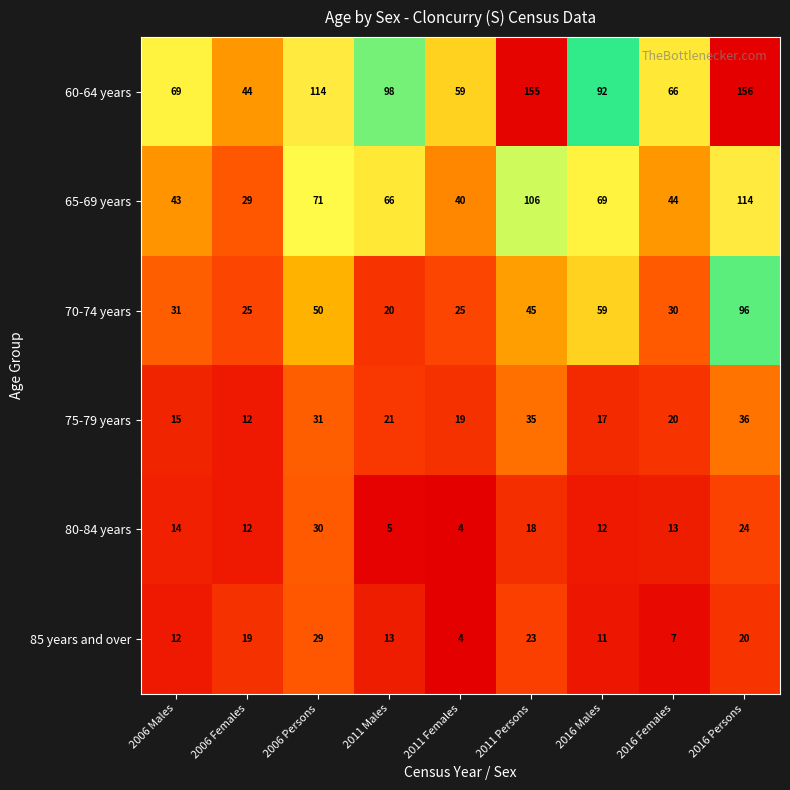

Rank the series by their maximum value, from highest to lowest.

60-64 years, 65-69 years, 70-74 years, 75-79 years, 80-84 years, 85 years and over